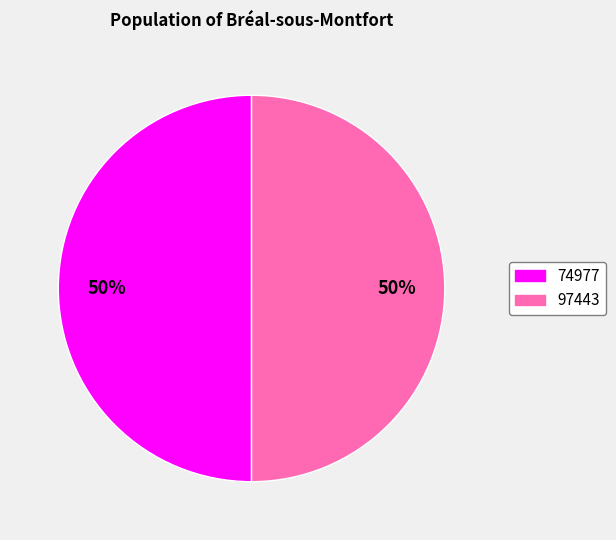

What percentage is the 97443 slice, to the nearest percent?

50%